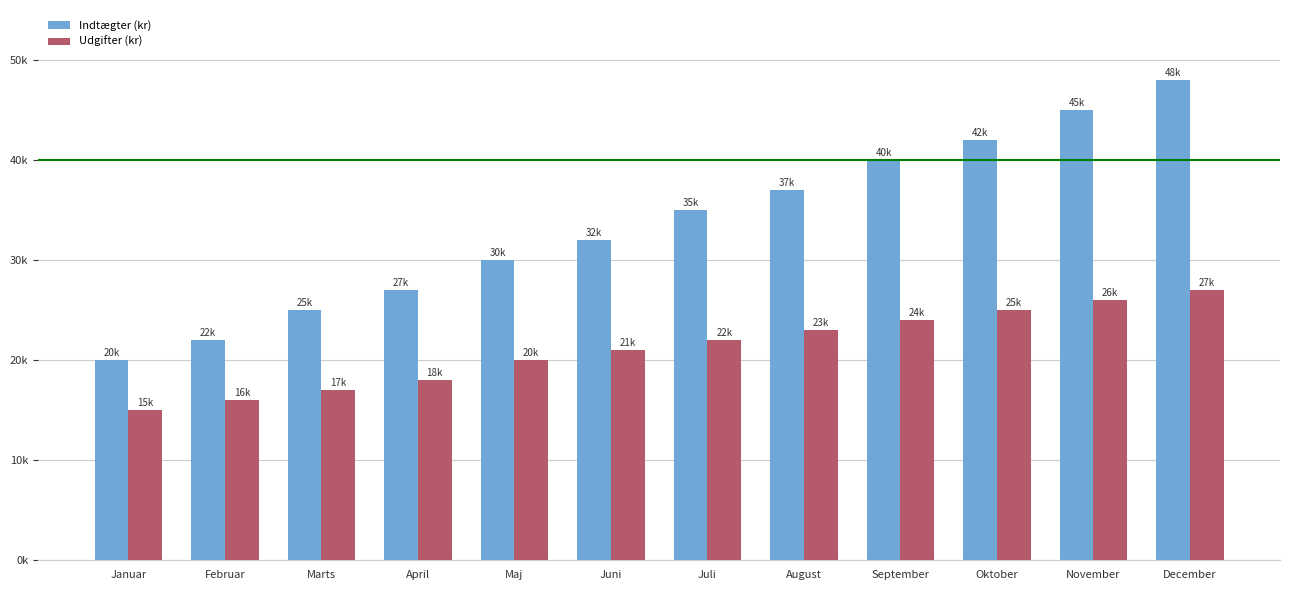

Is it true that Udgifter (kr) equals 18000 at April?

True